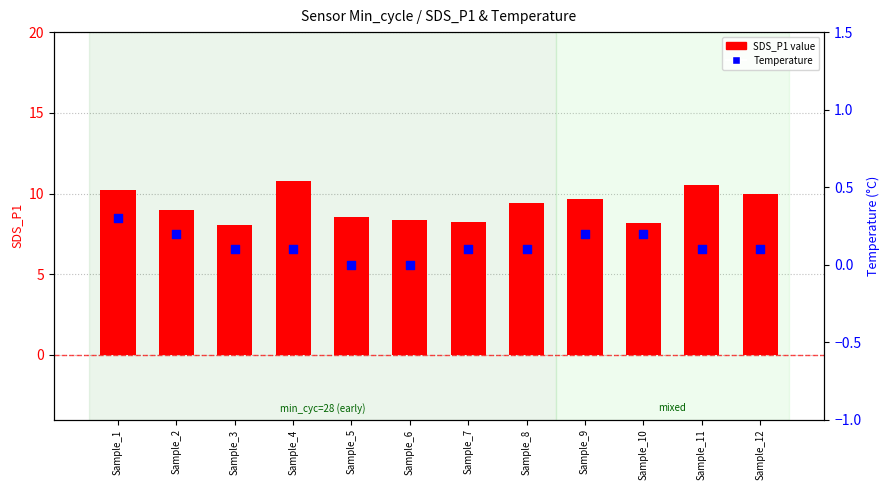

Which series contains the highest Y value?

SDS_P1 (mean)